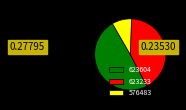

Rank the categories by value from lowest to highest.

576483, 623233, 623604